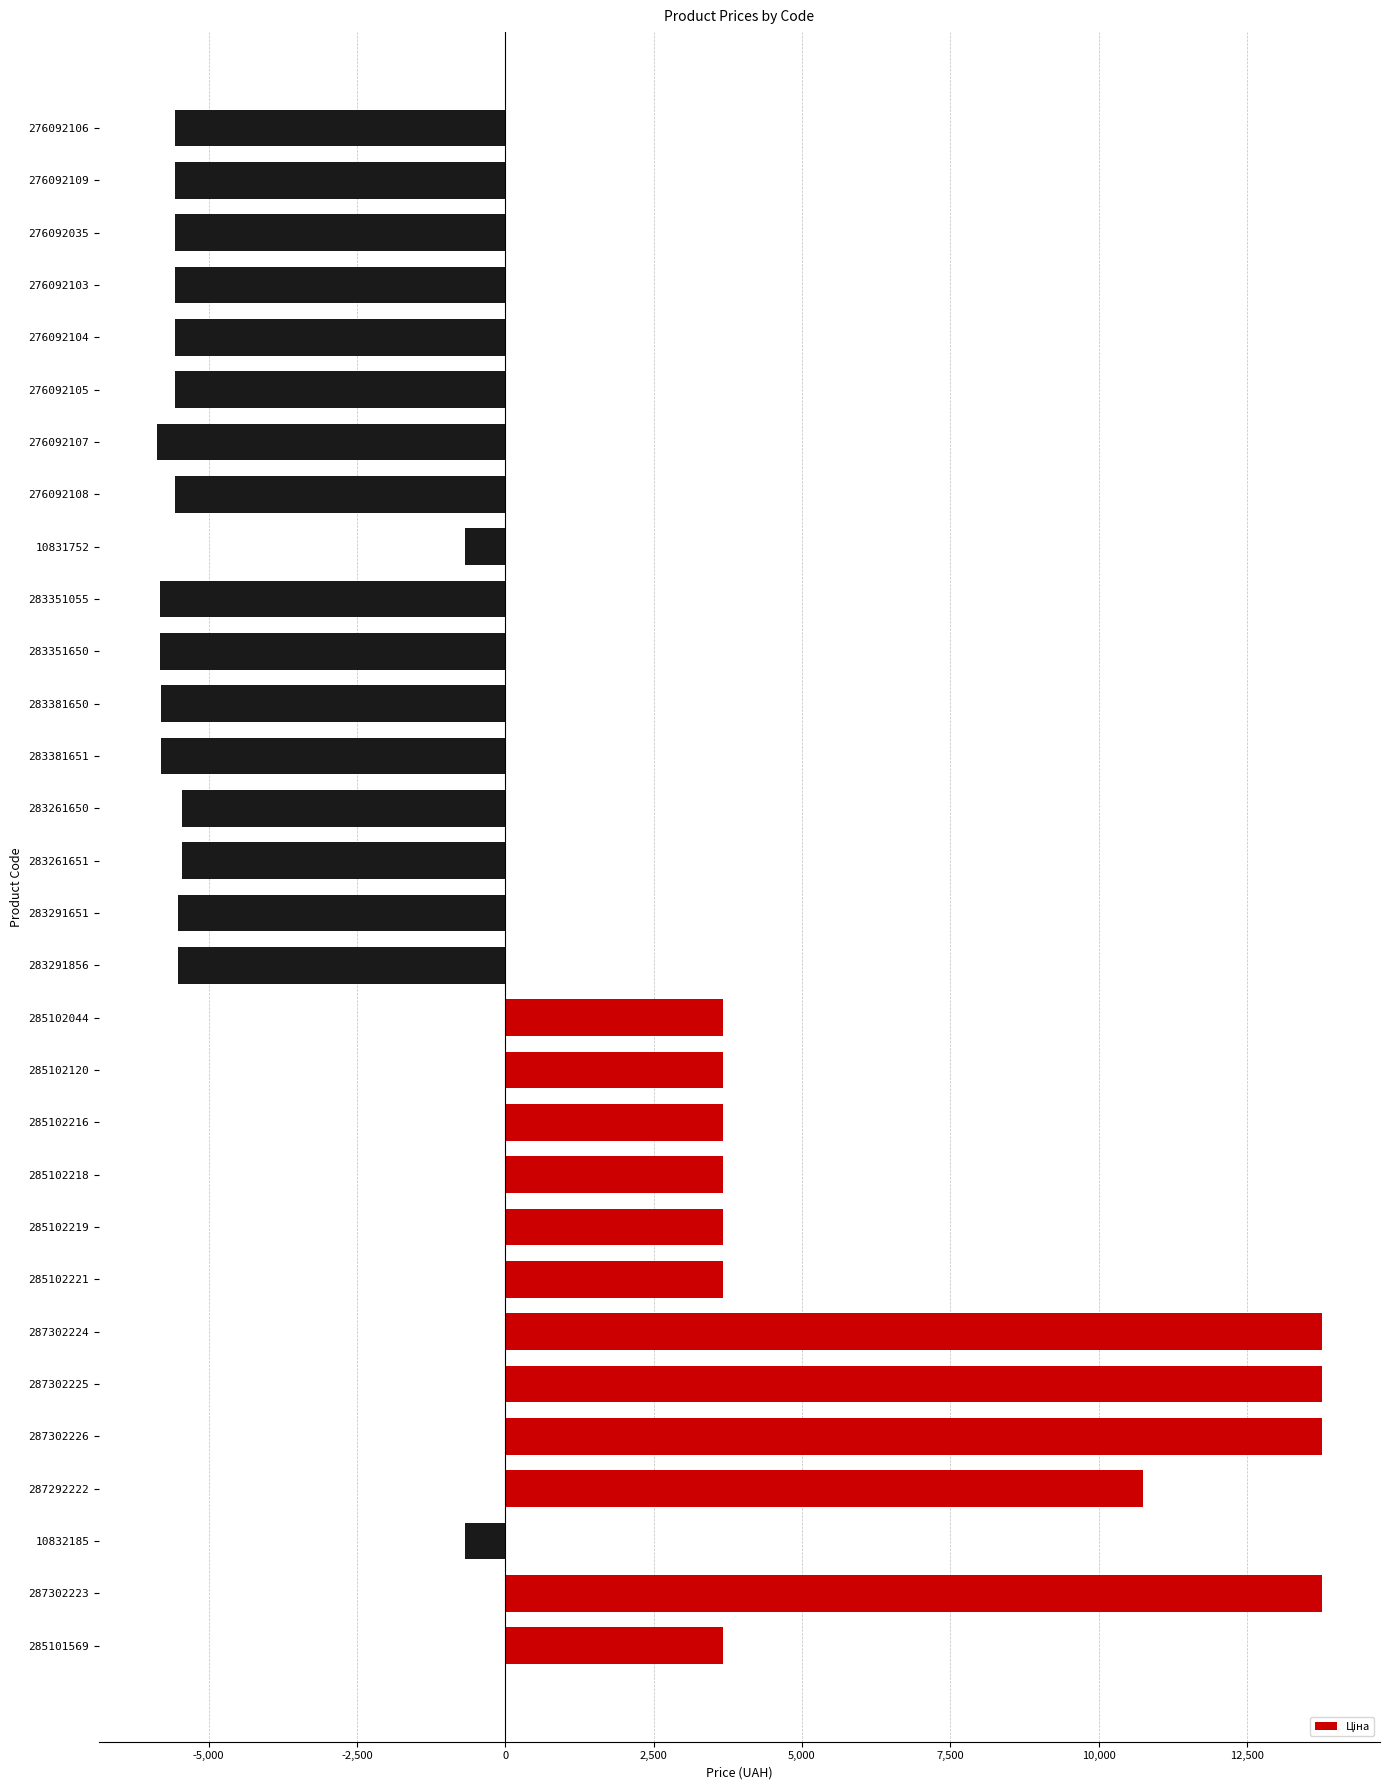

Count the number of values greater than -5449.

14